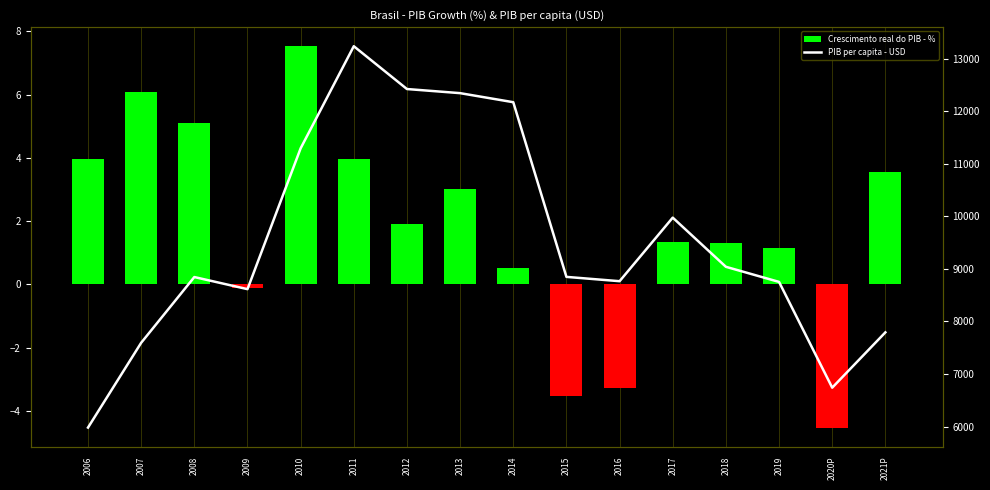

Reading left to right, what are all the values shown in this chart?

Crescimento real do PIB - %: 4.0	6.1	5.1	-0.1	7.5	4.0	1.9	3.0	0.5	-3.5	-3.3	1.3	1.3	1.1	-4.5	3.5
PIB per capita - USD: 5979.8	7592.9	8843.2	8613.3	11292.1	13234.4	12419.9	12341.6	12169.3	8846.6	8764.5	9973.7	9038.2	8751.0	6738.9	7791.1